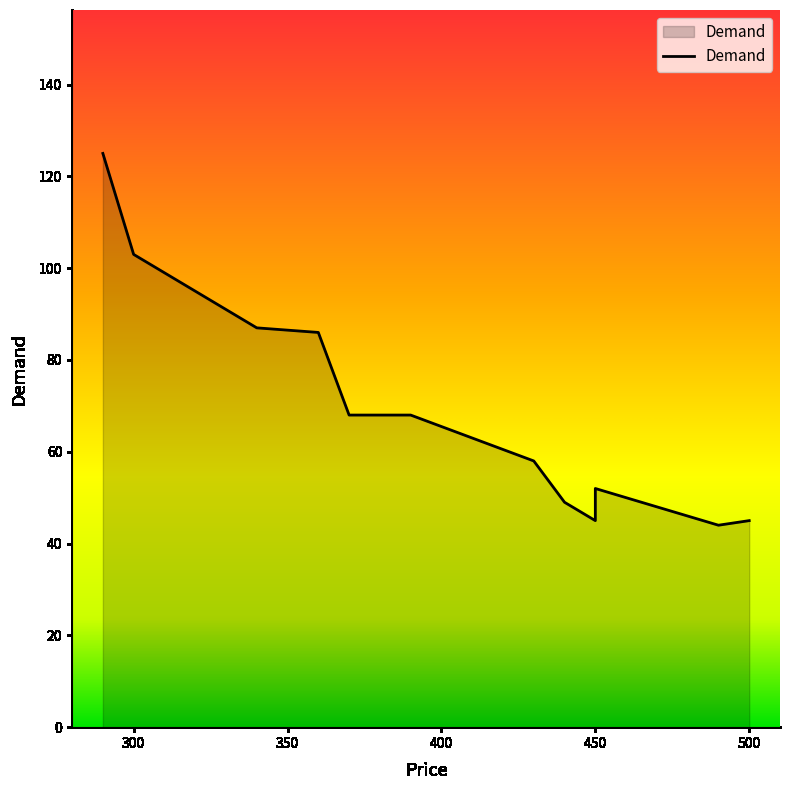

True or false: there are more than 0 points higher than both neighbors.

True